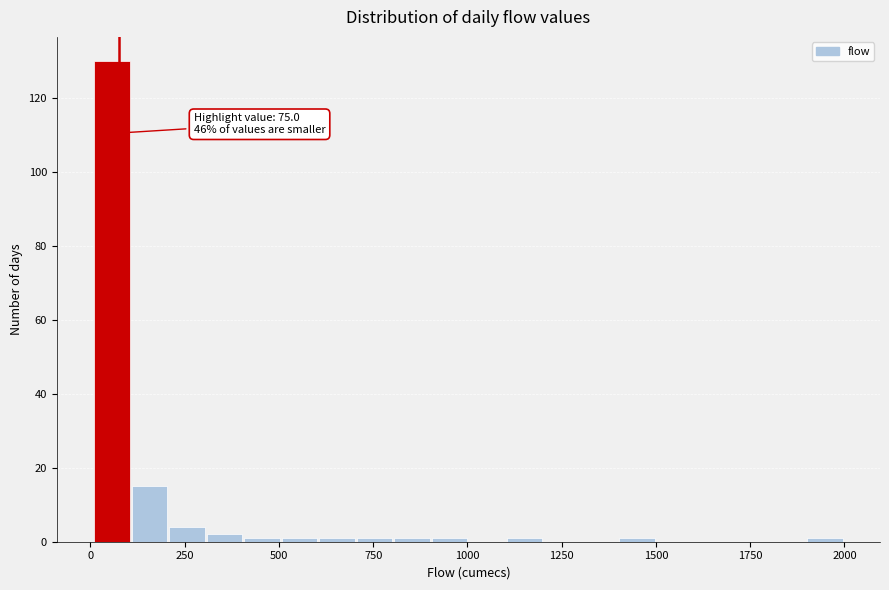

Read against the x-axis, roughly where is the centre of the tallest bar?

50